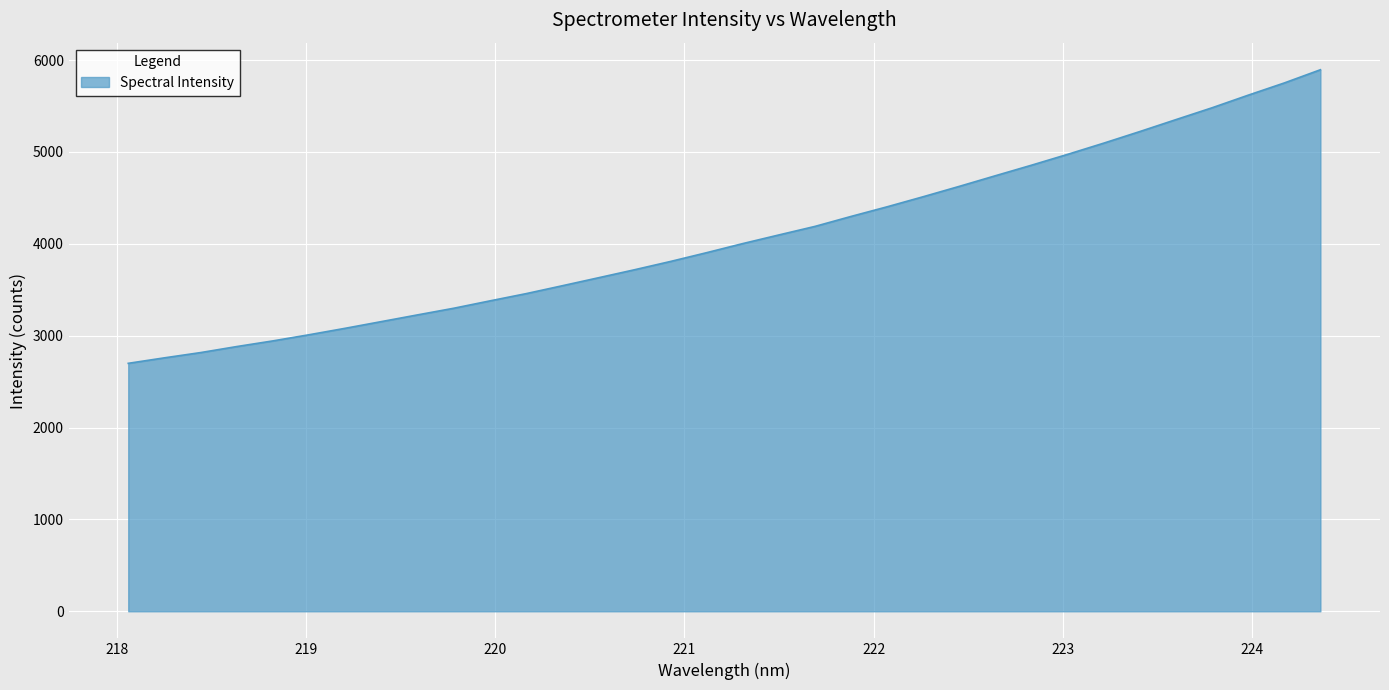

What is the difference between the maximum and minimum values?

3195.4